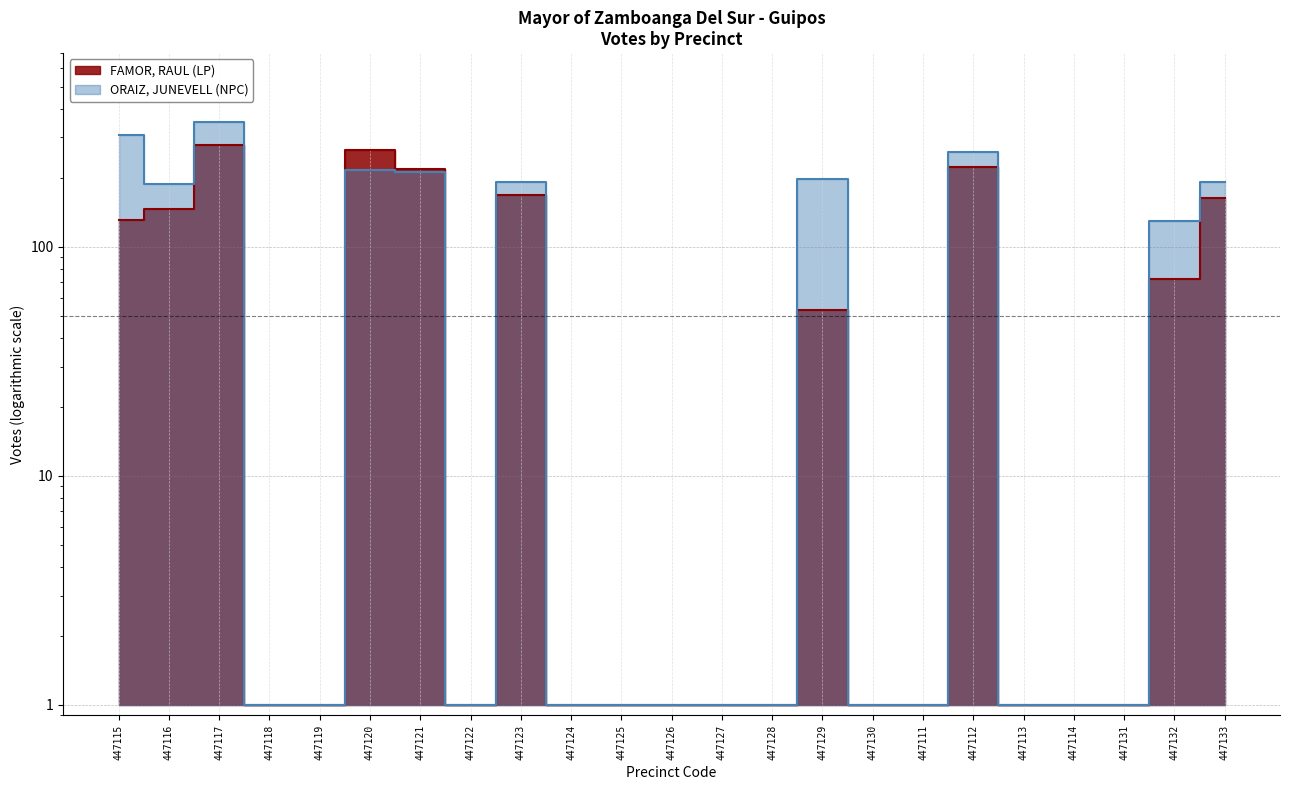

At which category is the sum across all series the highest?

447117